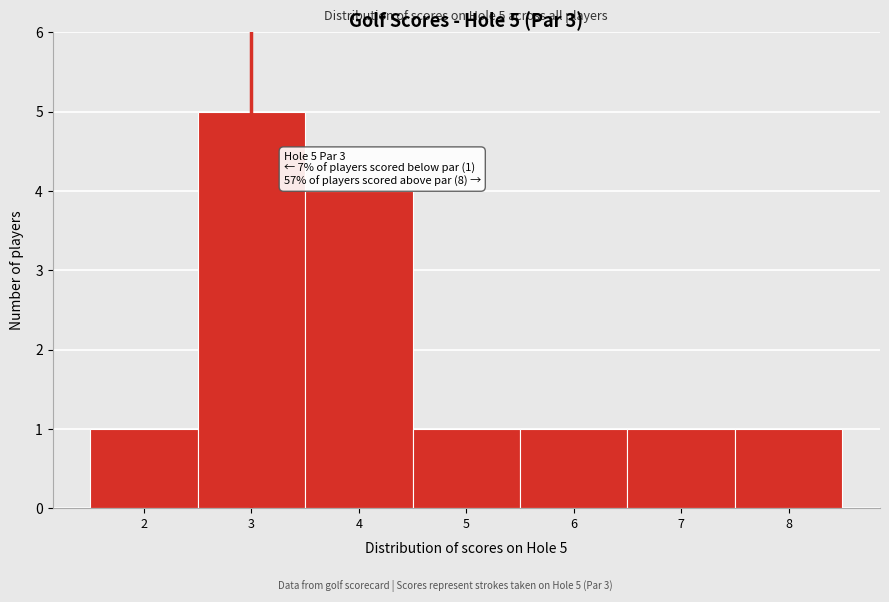

Over which range of the x-axis is the bar tallest?

2.5 to 3.5